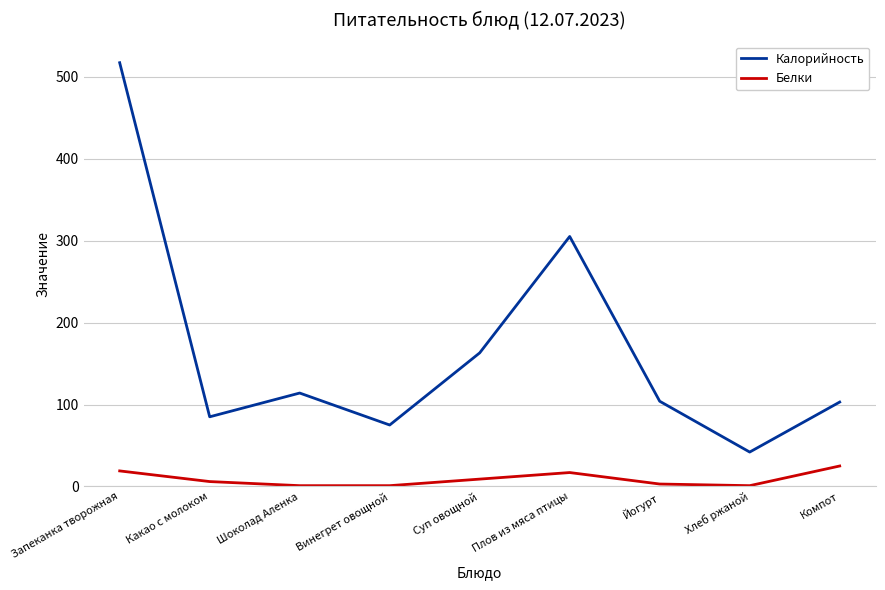

What position from the right is Шоколад Аленка?

7